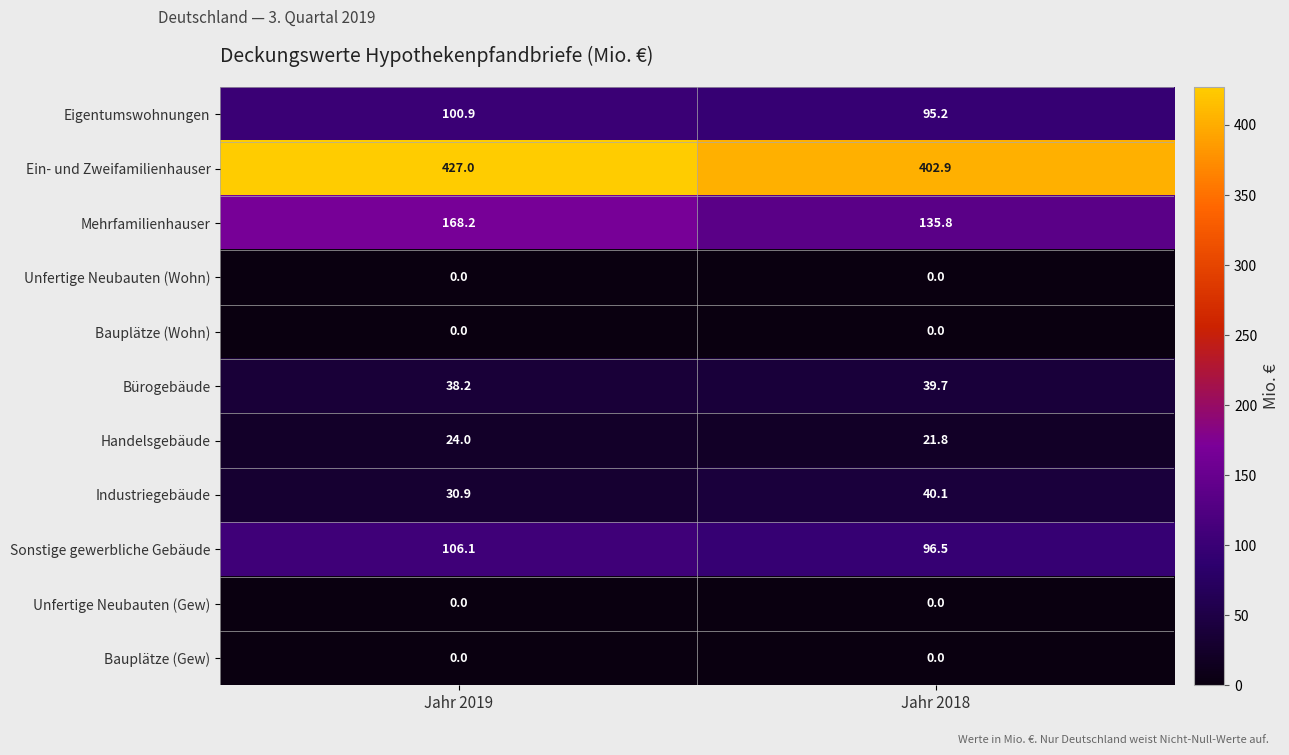

Reading right to left, what are all the values shown in this chart?

Eigentumswohnungen: 95.2	100.9
Ein- und Zweifamilienhauser: 402.9	427.0
Mehrfamilienhauser: 135.8	168.2
Unfertige Neubauten (Wohn): 0.0	0.0
Bauplätze (Wohn): 0.0	0.0
Bürogebäude: 39.7	38.2
Handelsgebäude: 21.8	24.0
Industriegebäude: 40.1	30.9
Sonstige gewerbliche Gebäude: 96.5	106.1
Unfertige Neubauten (Gew): 0.0	0.0
Bauplätze (Gew): 0.0	0.0